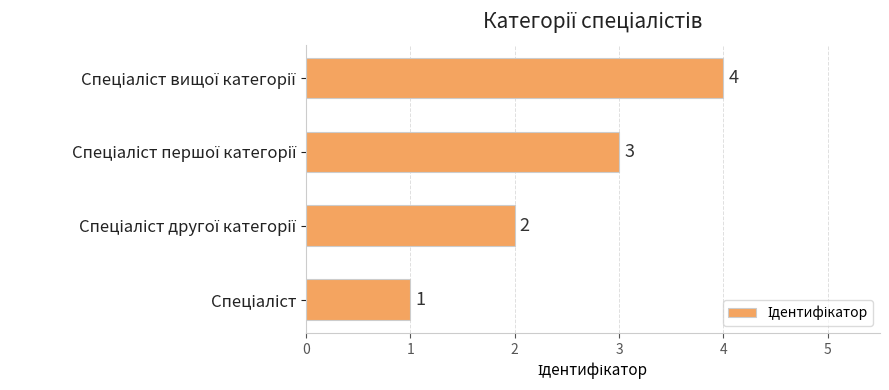

Are the bars grouped side by side (vs. stacked)?

No